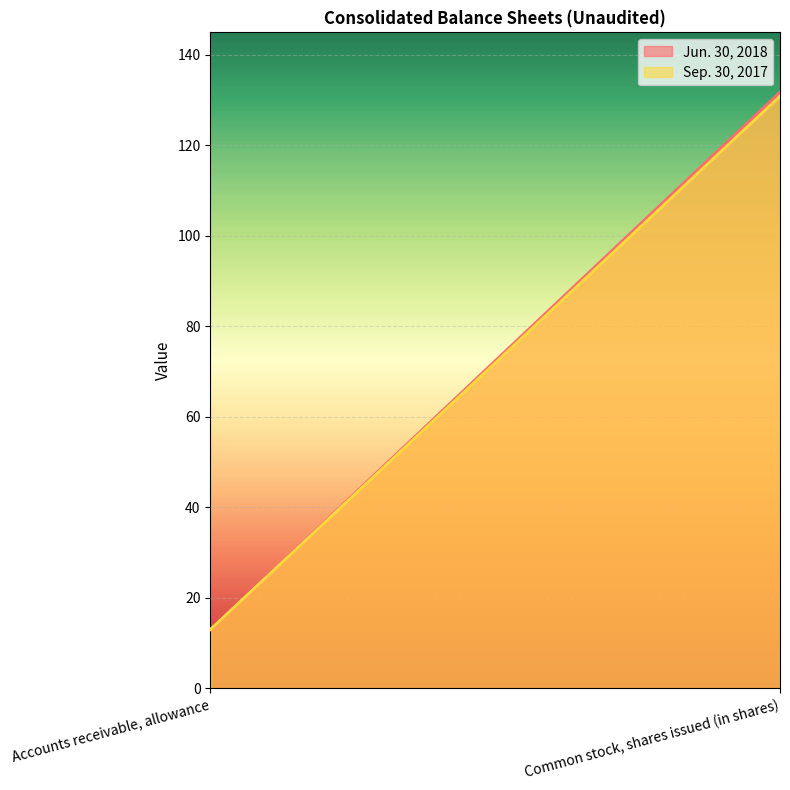

At Common stock, shares issued (in shares), list the series in order from largest to smallest.

Jun. 30, 2018, Sep. 30, 2017